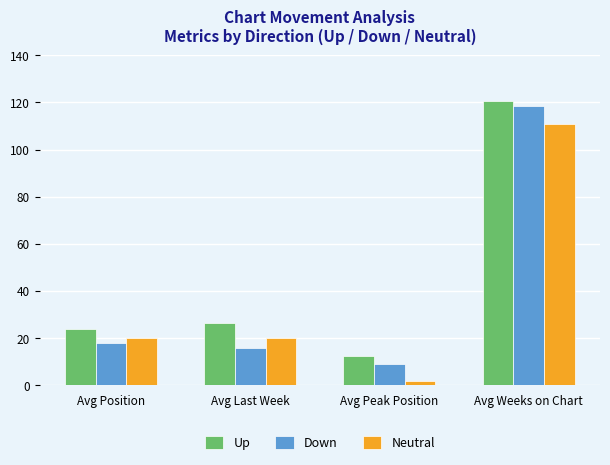

Is the value of Down at Avg Peak Position greater than the value of Neutral at Avg Position?

No